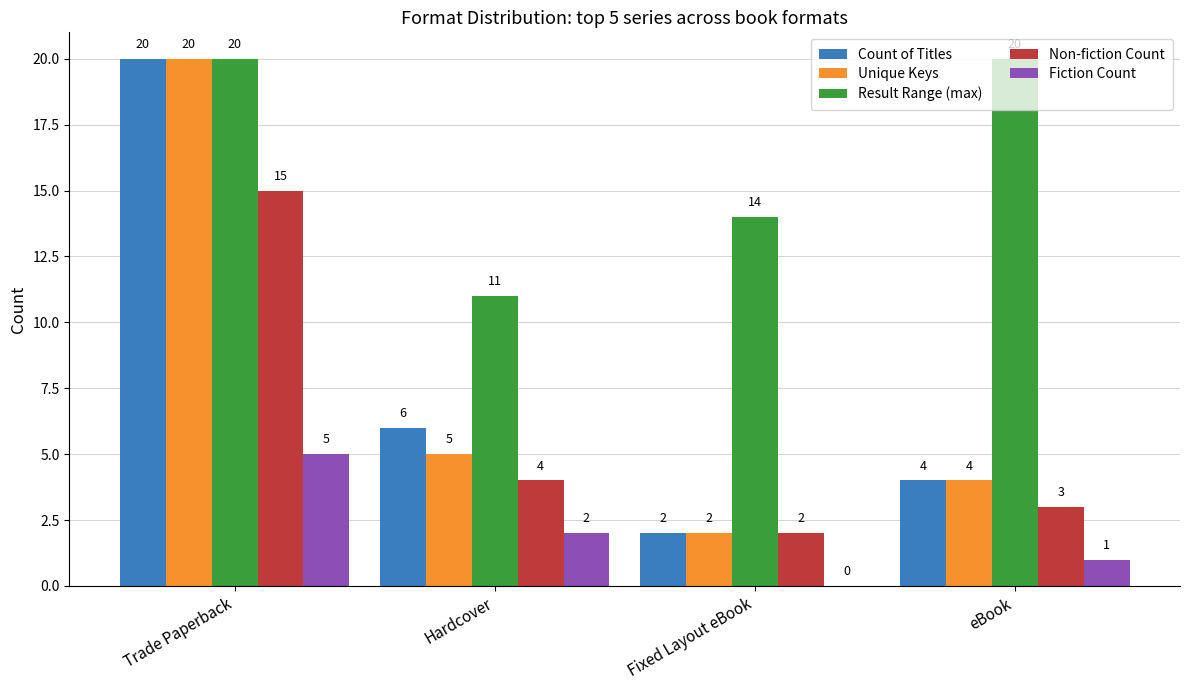

Are the bars grouped side by side (vs. stacked)?

Yes